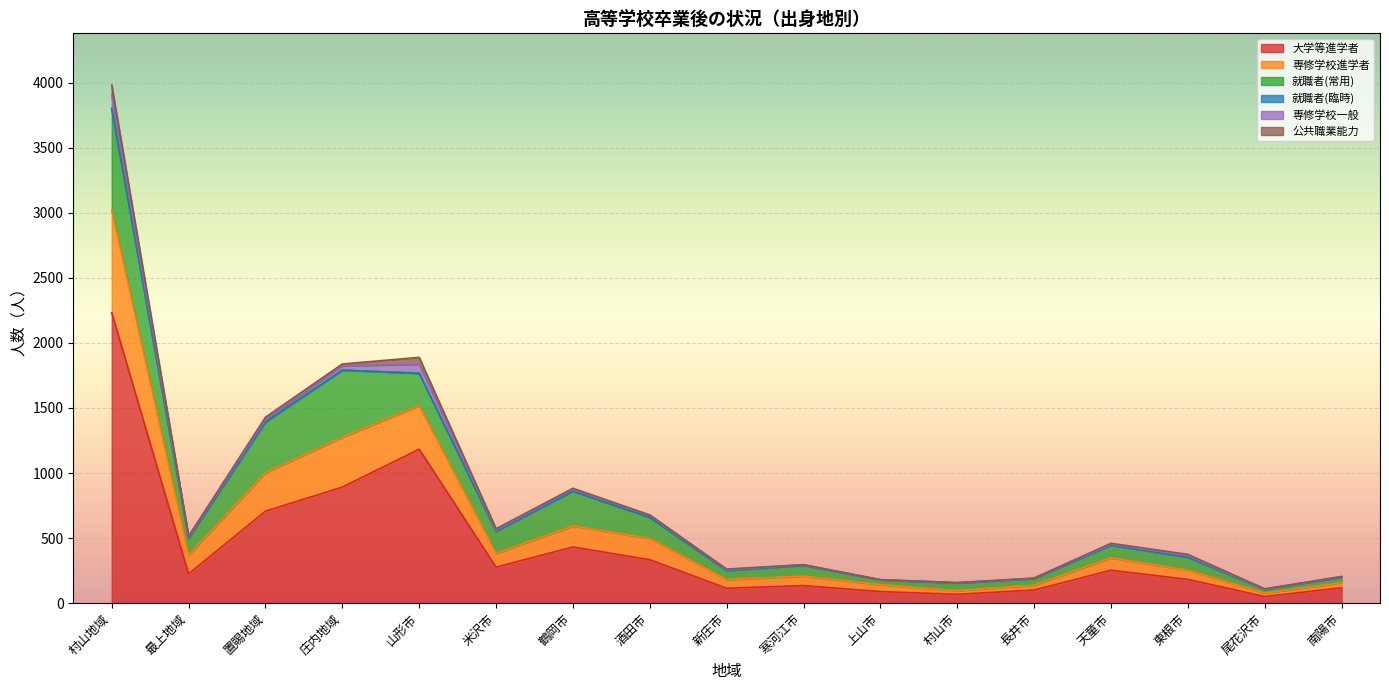

What is the maximum value shown in the chart?

2232